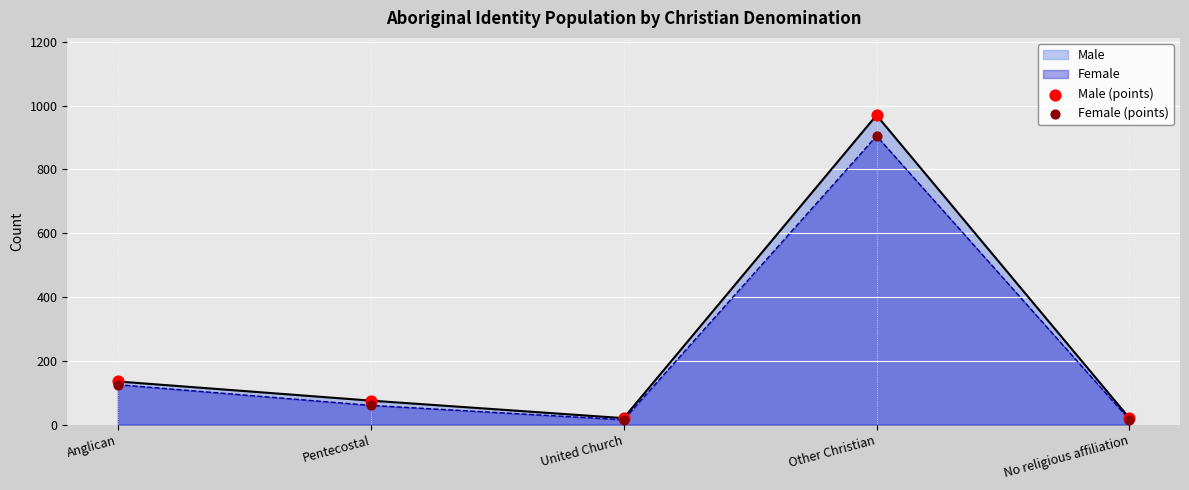

Which series reaches the maximum Y coordinate?

Male (points)